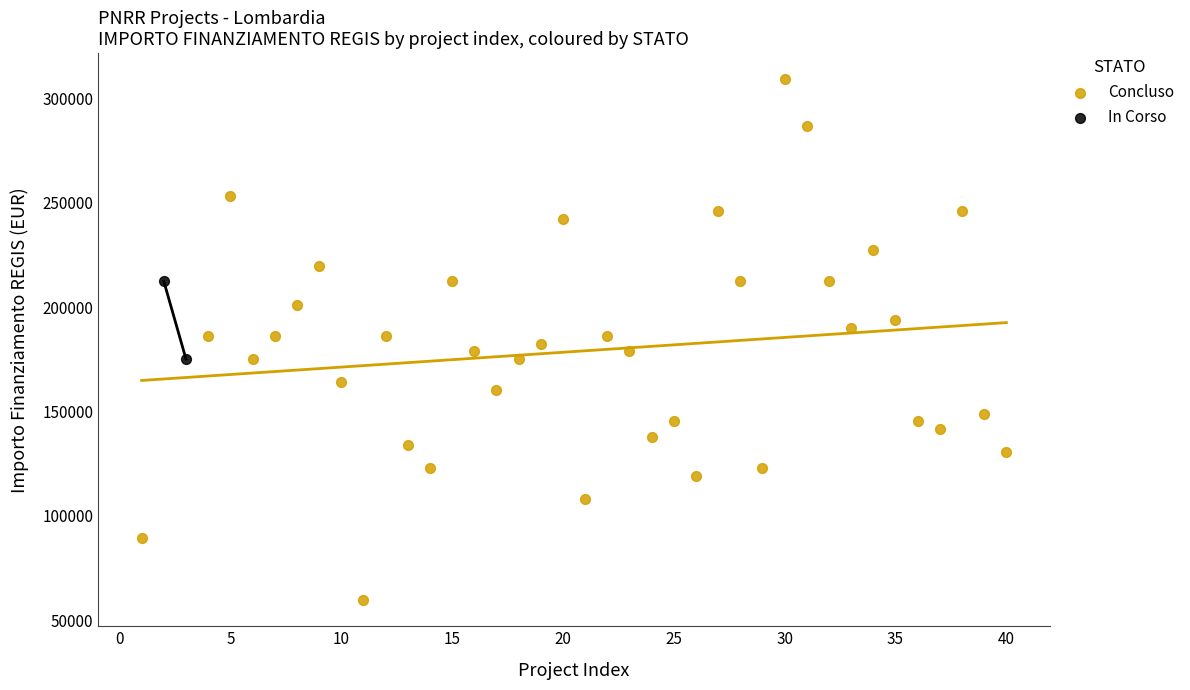

What are all the series names shown in the legend?

Concluso, In Corso